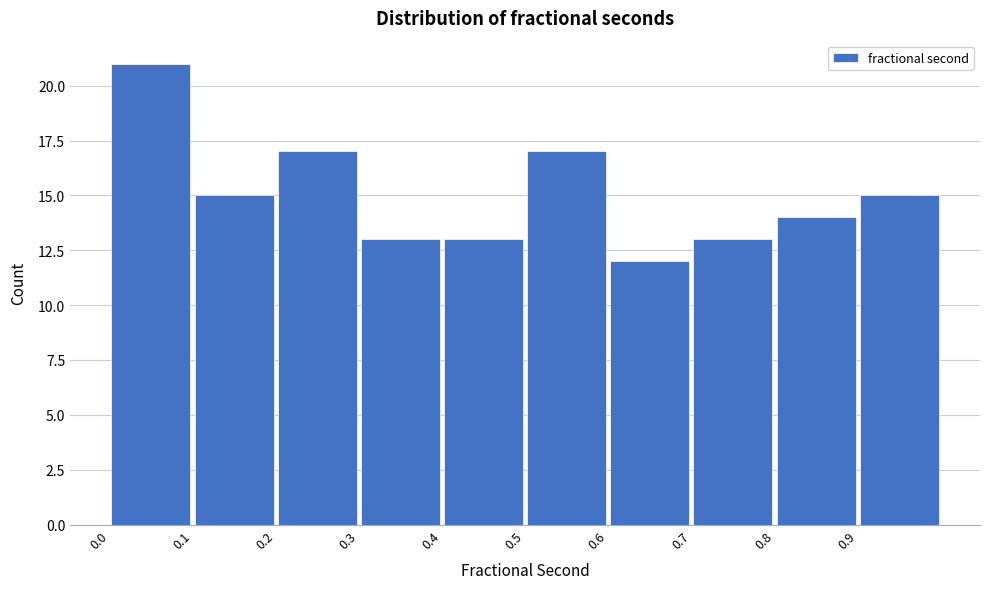

Reading left to right, transcribe this chart: for each bar, give the range it covers on the x-axis and its height. The values are not printed on the chart, so give them approximately, as read against the axis.

0.0 to 0.1: 21
0.1 to 0.2: 15
0.2 to 0.3: 17
0.3 to 0.4: 13
0.4 to 0.5: 13
0.5 to 0.6: 17
0.6 to 0.7: 12
0.7 to 0.8: 13
0.8 to 0.9: 14
0.9 to 1.0: 15